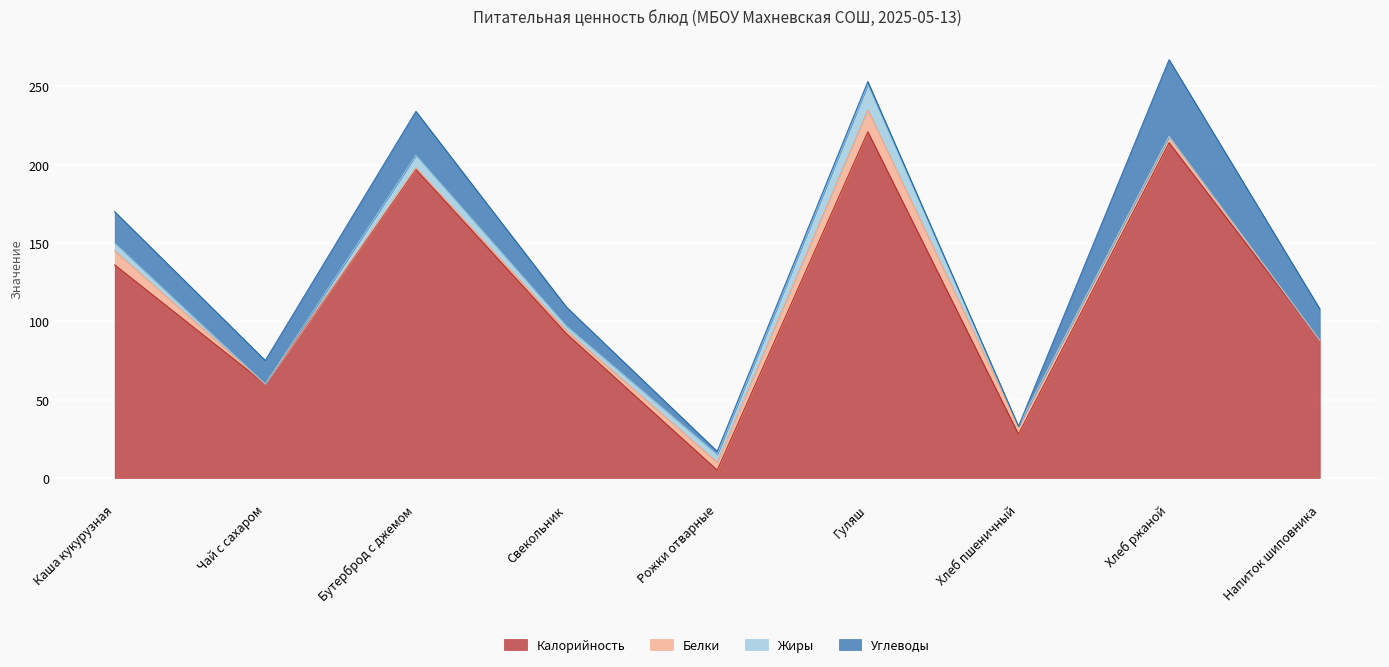

At which category does the chart reach its peak across all series?

Гуляш